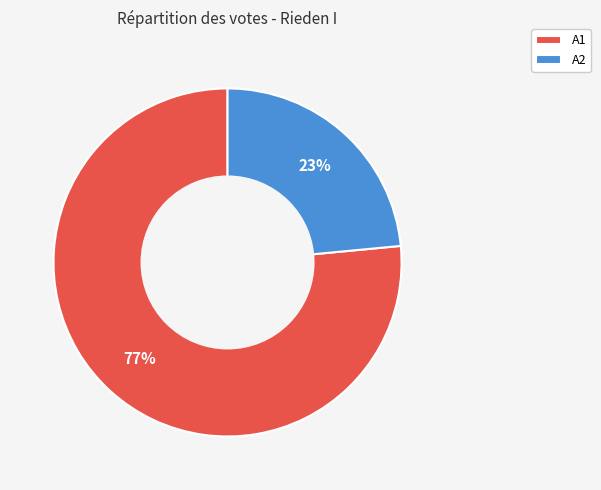

True or false: A2 accounts for 23% of the total.

True